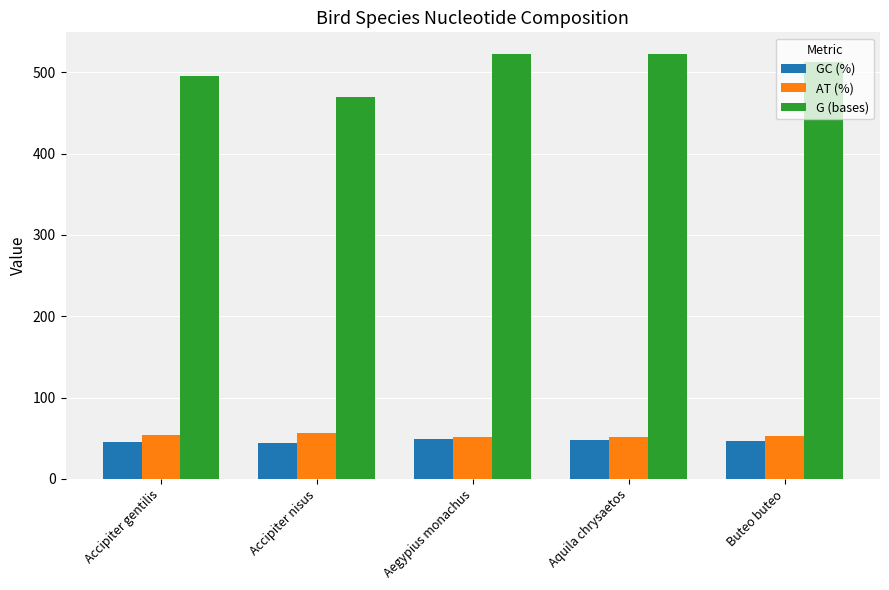

Which series has the largest total across all categories?

G (bases)